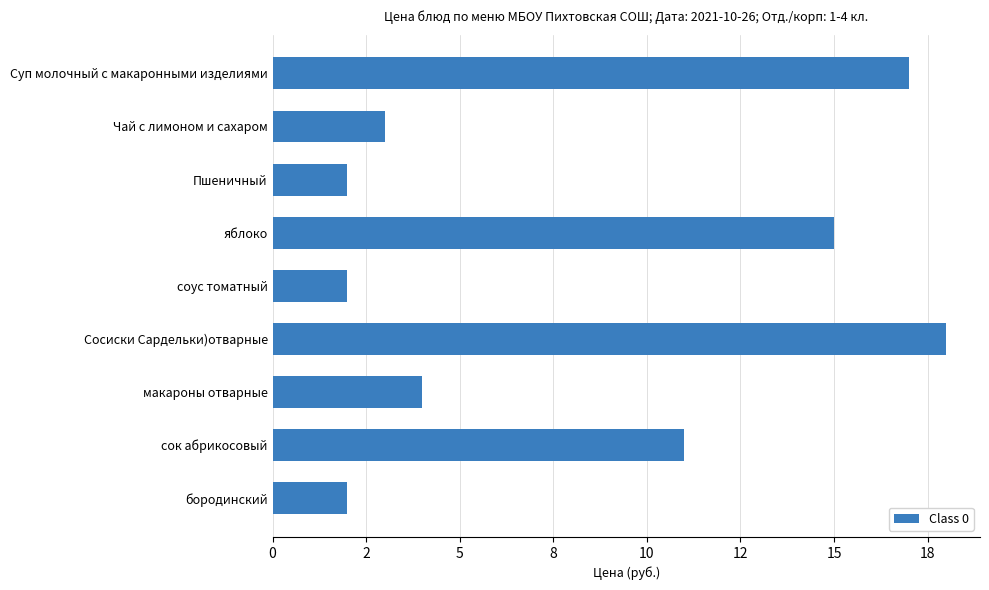

Does the chart contain any negative values?

No